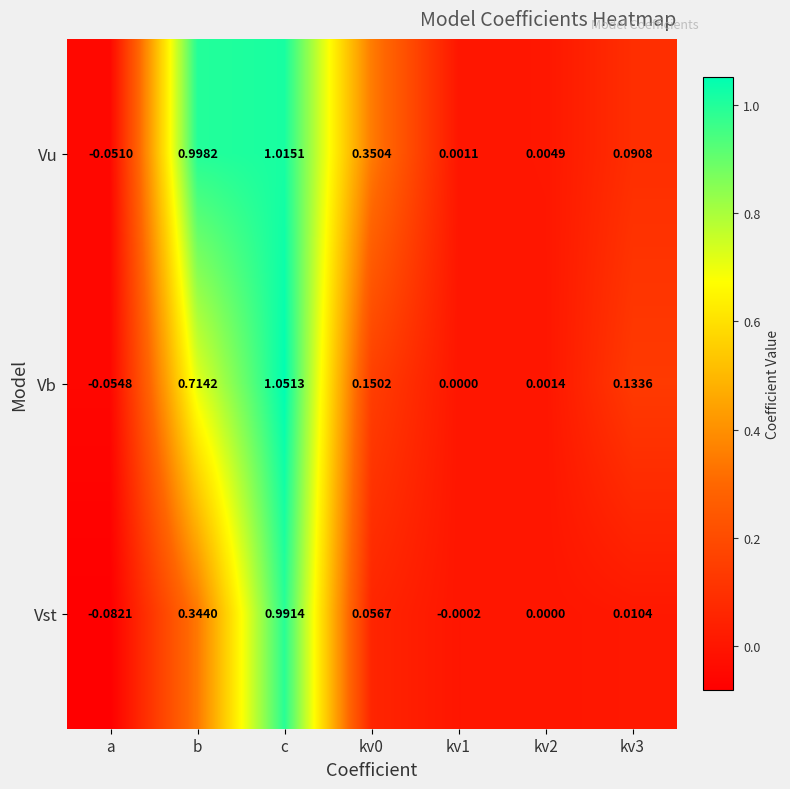

Which series changed the most between kv1 and kv2?

Vu